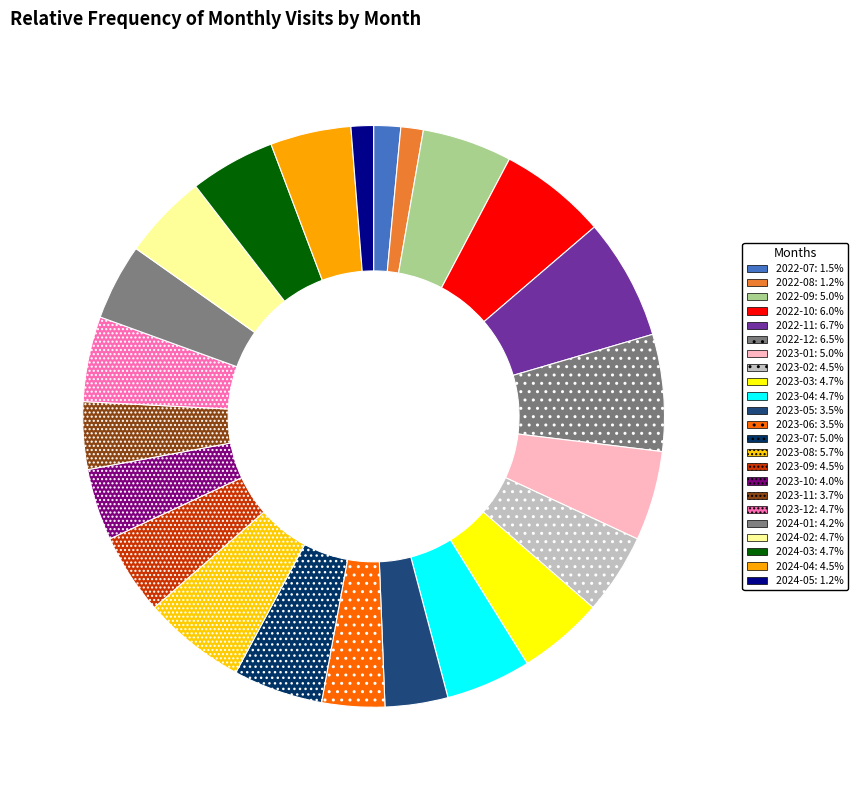

Does 2023-10 represent more than half of the total?

No